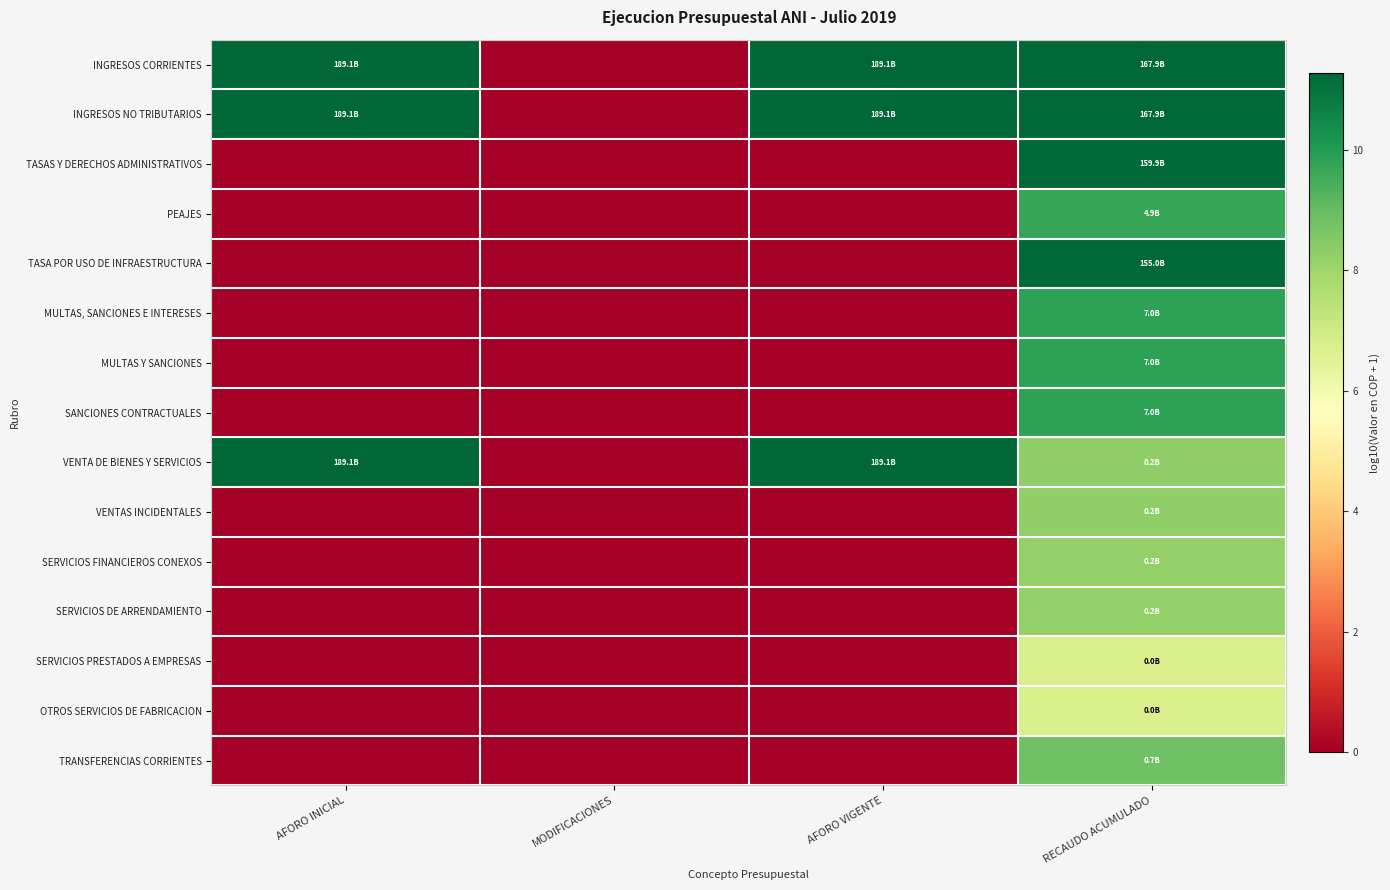

Reading left to right, transcribe all the data shown in this chart.

INGRESOS CORRIENTES: AFORO INICIAL=11.3	MODIFICACIONES=0.0	AFORO VIGENTE=11.3	RECAUDO ACUMULADO=11.2
INGRESOS NO TRIBUTARIOS: AFORO INICIAL=11.3	MODIFICACIONES=0.0	AFORO VIGENTE=11.3	RECAUDO ACUMULADO=11.2
TASAS Y DERECHOS ADMINISTRATIVOS: AFORO INICIAL=0.0	MODIFICACIONES=0.0	AFORO VIGENTE=0.0	RECAUDO ACUMULADO=11.2
PEAJES: AFORO INICIAL=0.0	MODIFICACIONES=0.0	AFORO VIGENTE=0.0	RECAUDO ACUMULADO=9.7
TASA POR USO DE INFRAESTRUCTURA: AFORO INICIAL=0.0	MODIFICACIONES=0.0	AFORO VIGENTE=0.0	RECAUDO ACUMULADO=11.2
MULTAS, SANCIONES E INTERESES: AFORO INICIAL=0.0	MODIFICACIONES=0.0	AFORO VIGENTE=0.0	RECAUDO ACUMULADO=9.8
MULTAS Y SANCIONES: AFORO INICIAL=0.0	MODIFICACIONES=0.0	AFORO VIGENTE=0.0	RECAUDO ACUMULADO=9.8
SANCIONES CONTRACTUALES: AFORO INICIAL=0.0	MODIFICACIONES=0.0	AFORO VIGENTE=0.0	RECAUDO ACUMULADO=9.8
VENTA DE BIENES Y SERVICIOS: AFORO INICIAL=11.3	MODIFICACIONES=0.0	AFORO VIGENTE=11.3	RECAUDO ACUMULADO=8.2
VENTAS INCIDENTALES: AFORO INICIAL=0.0	MODIFICACIONES=0.0	AFORO VIGENTE=0.0	RECAUDO ACUMULADO=8.2
SERVICIOS FINANCIEROS CONEXOS: AFORO INICIAL=0.0	MODIFICACIONES=0.0	AFORO VIGENTE=0.0	RECAUDO ACUMULADO=8.2
SERVICIOS DE ARRENDAMIENTO: AFORO INICIAL=0.0	MODIFICACIONES=0.0	AFORO VIGENTE=0.0	RECAUDO ACUMULADO=8.2
SERVICIOS PRESTADOS A EMPRESAS: AFORO INICIAL=0.0	MODIFICACIONES=0.0	AFORO VIGENTE=0.0	RECAUDO ACUMULADO=6.7
OTROS SERVICIOS DE FABRICACION: AFORO INICIAL=0.0	MODIFICACIONES=0.0	AFORO VIGENTE=0.0	RECAUDO ACUMULADO=6.7
TRANSFERENCIAS CORRIENTES: AFORO INICIAL=0.0	MODIFICACIONES=0.0	AFORO VIGENTE=0.0	RECAUDO ACUMULADO=8.8